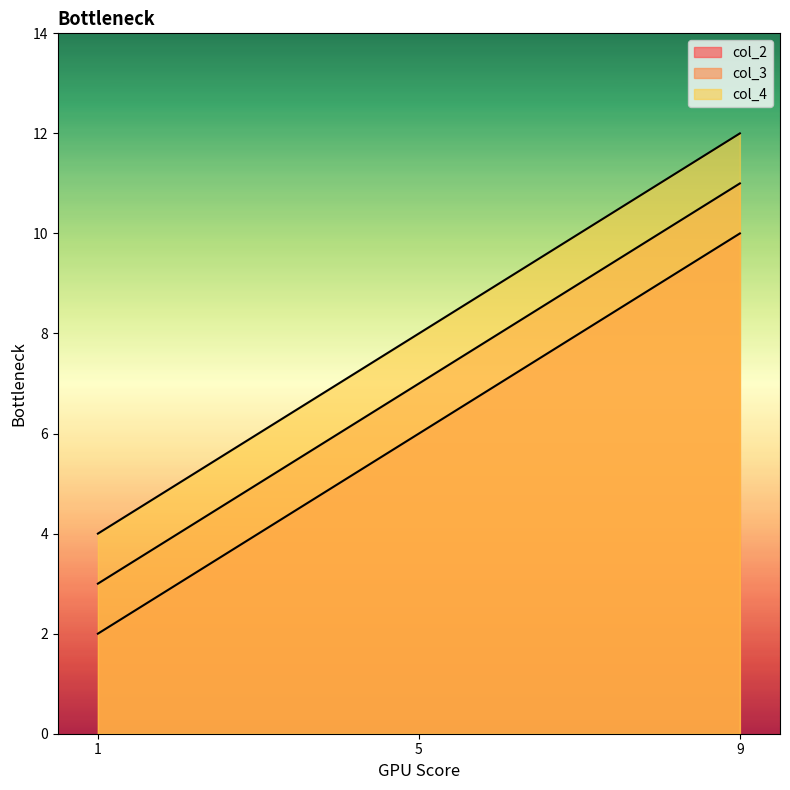

Reading left to right, what are all the values shown in this chart?

col_2: 1=2	5=6	9=10
col_3: 1=3	5=7	9=11
col_4: 1=4	5=8	9=12